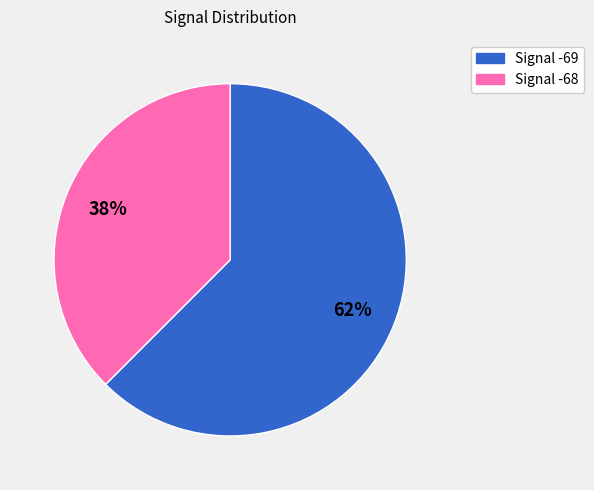

Does any single category account for the majority?

Yes